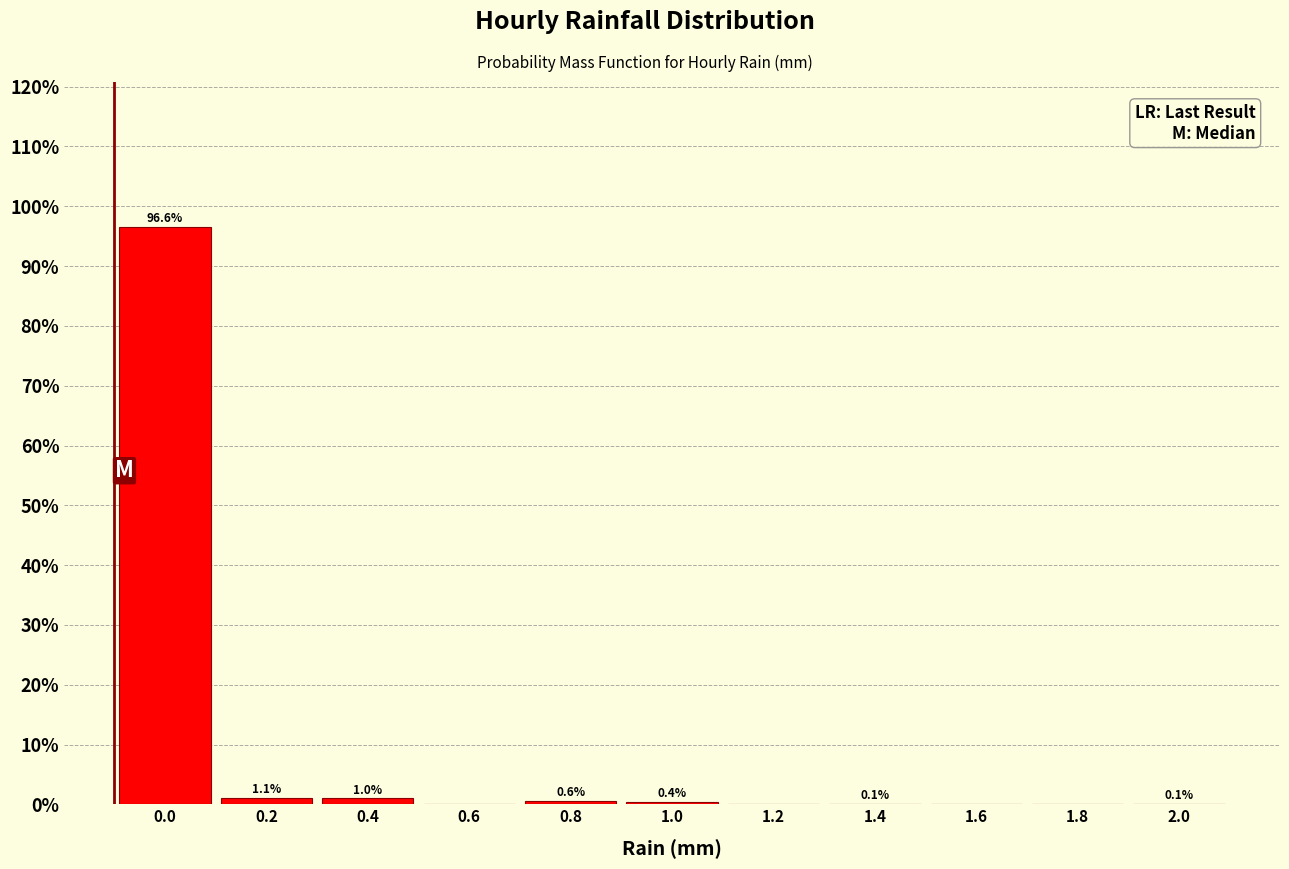

Reading left to right, what are all the values shown in this chart?

0.0=96.6	0.2=1.1	0.4=1.0	0.6=0.0	0.8=0.6	1.0=0.4	1.2=0.0	1.4=0.1	1.6=0.0	1.8=0.0	2.0=0.1